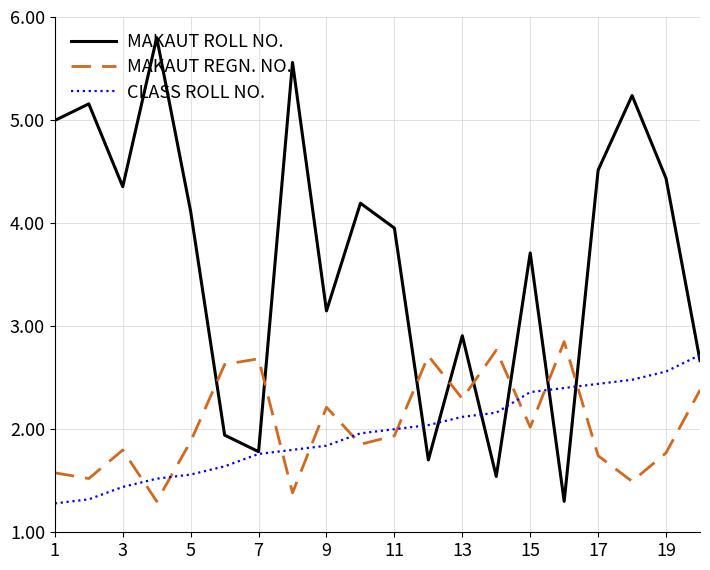

What is the smallest value displayed?

1.3